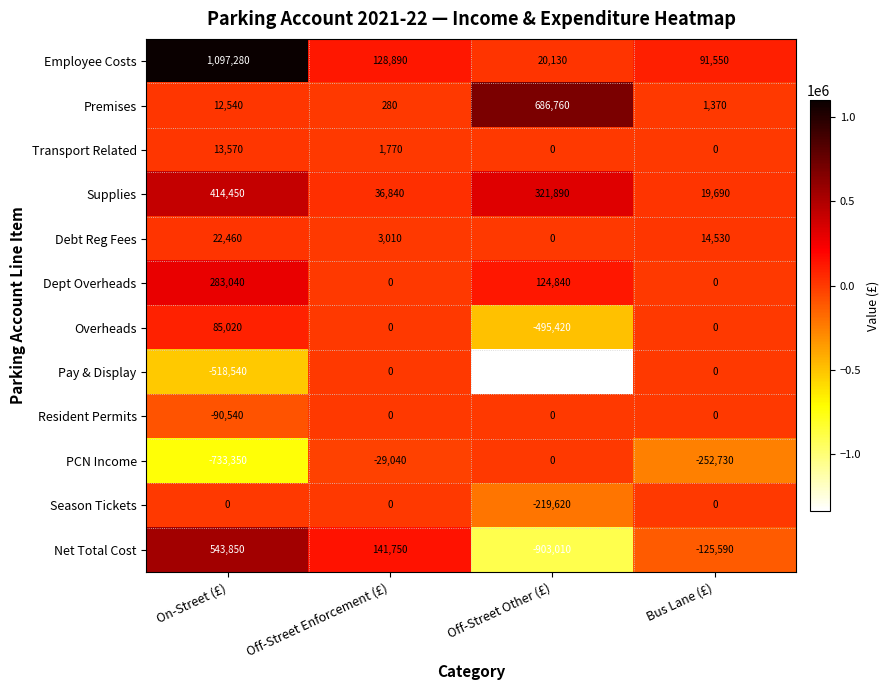

Which series changed the most between On-Street (£) and Off-Street Other (£)?

Net Total Cost